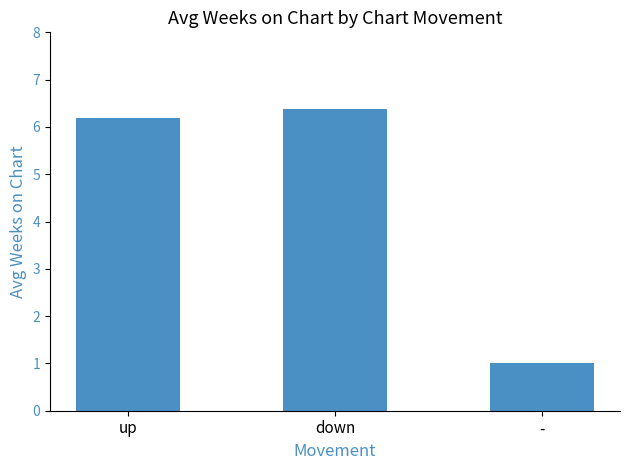

Read the value at -.

1.0